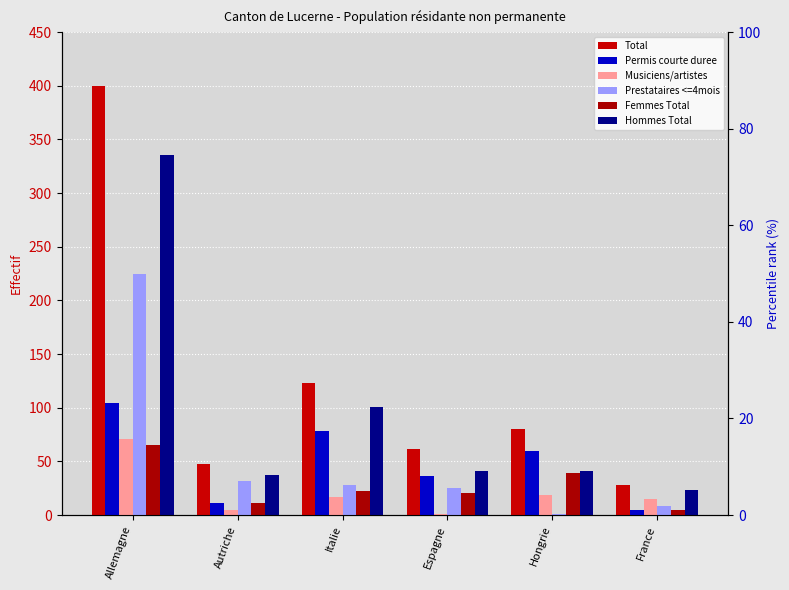

Is it true that Femmes Total equals 11 at Autriche?

True